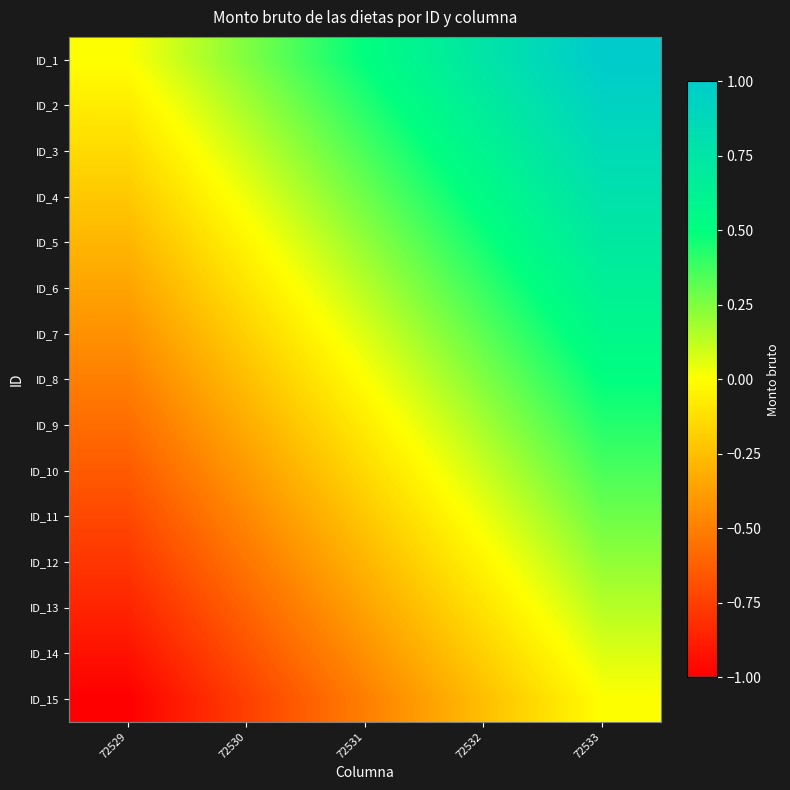

What is the difference between the highest and lowest values at 72530?

1.0